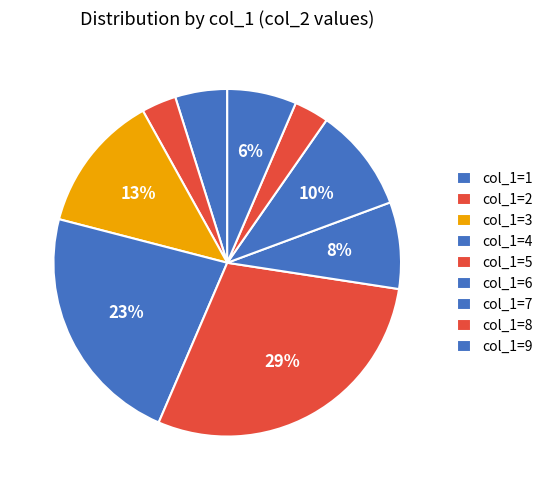

Which slice is the largest?

col_1=5